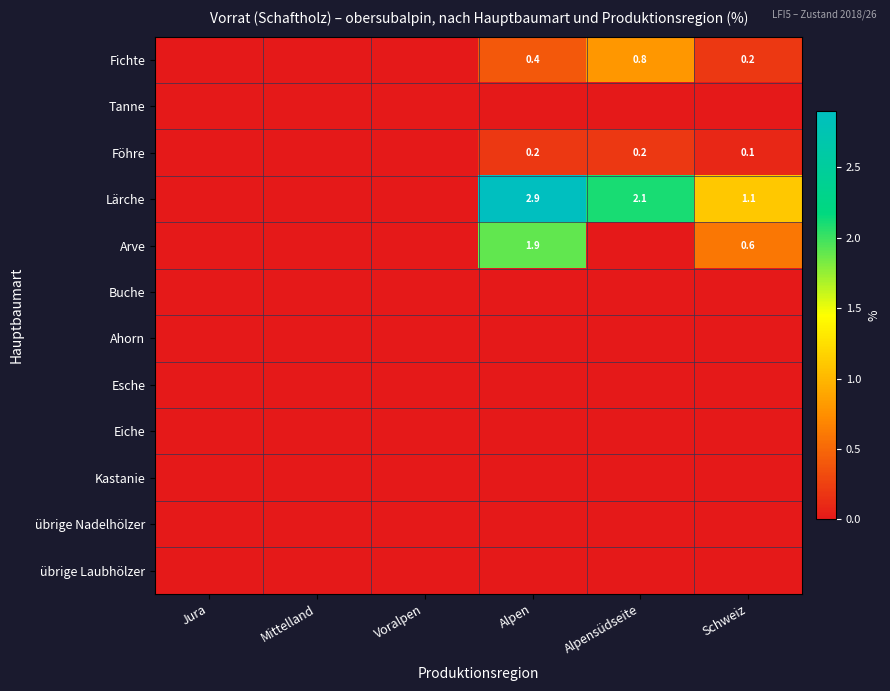

What is the highest value of the Föhre series?

0.2